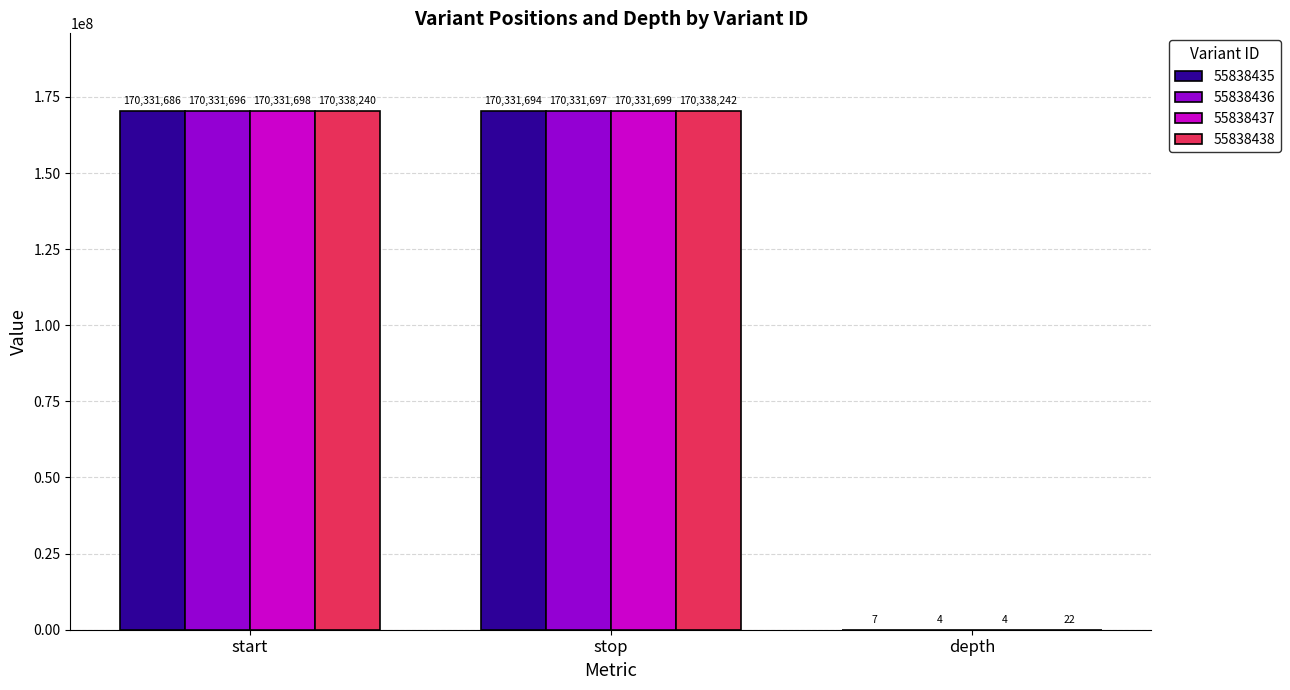

Where is 55838435 nearest to the value 85165850?

start